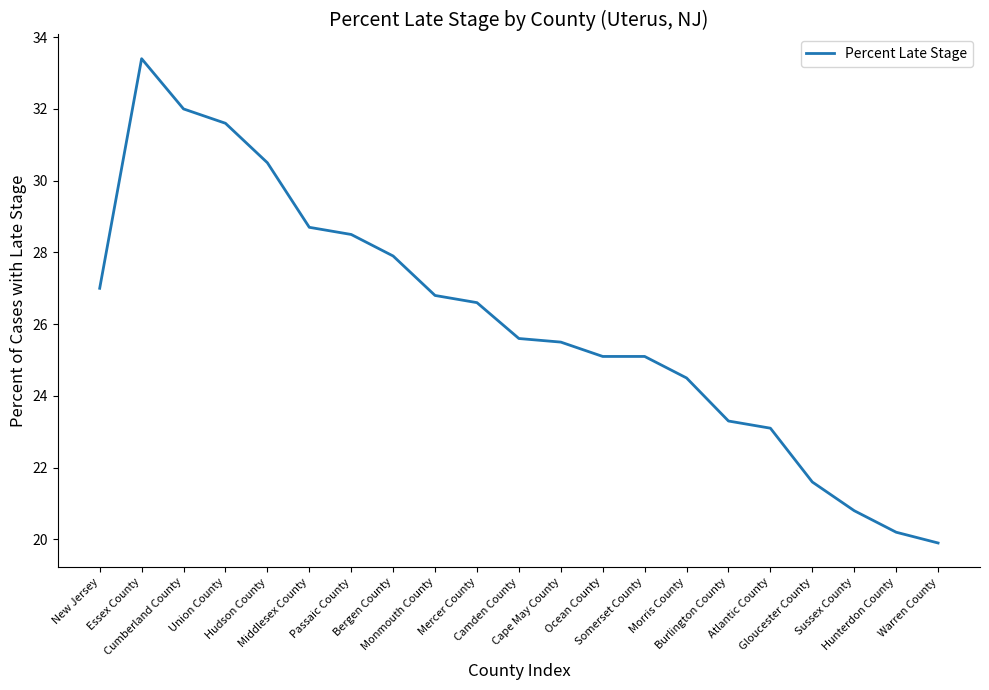

The value at Burlington County is 23.3. True or false?

True